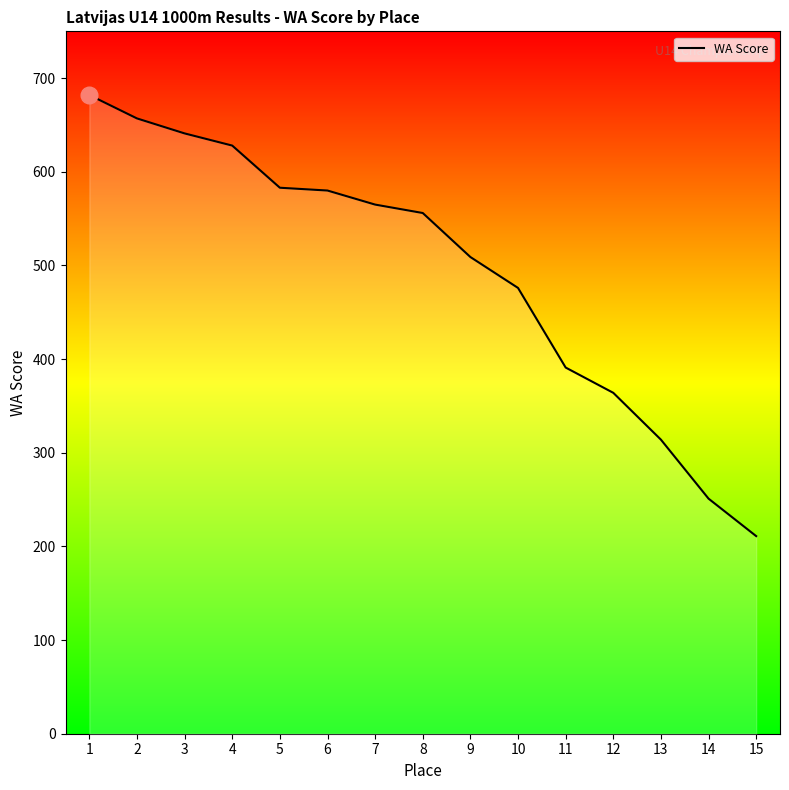

What is the difference between the second highest and second lowest values?

406